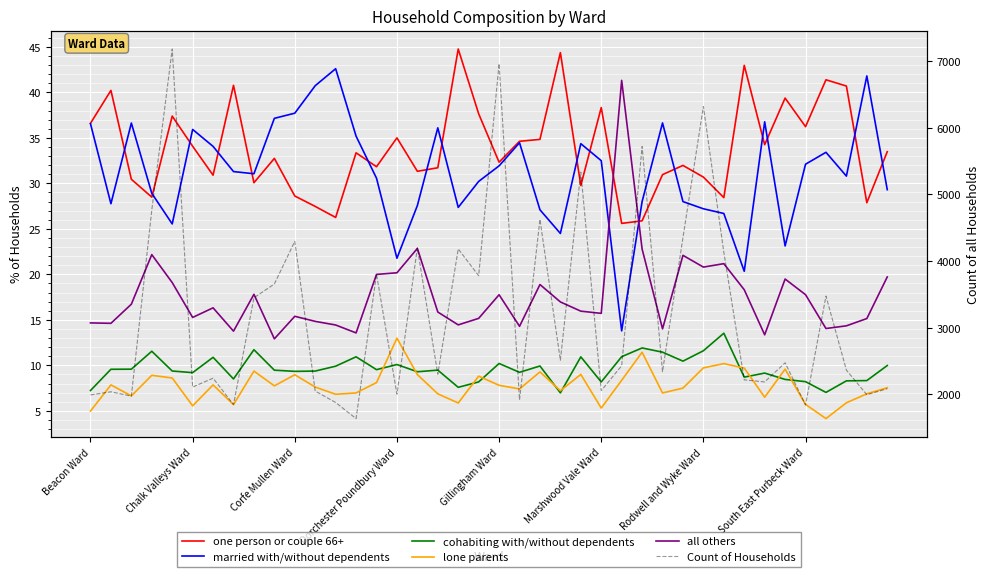

At Chalk Valleys Ward, list the series in order from largest to smallest.

Count of Households, one person or couple 66+, married with/without dependents, all others, cohabiting with/without dependents, lone parents